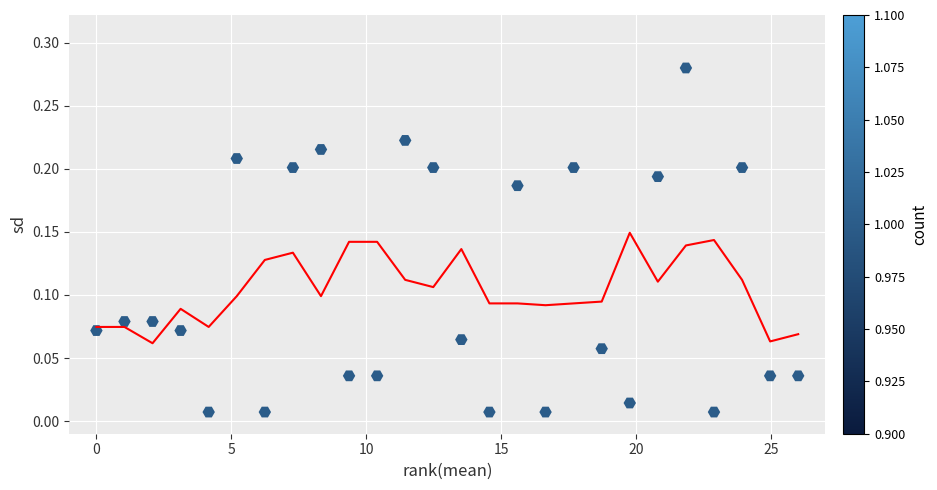

What is the range of X values (max minus min)?

26.0